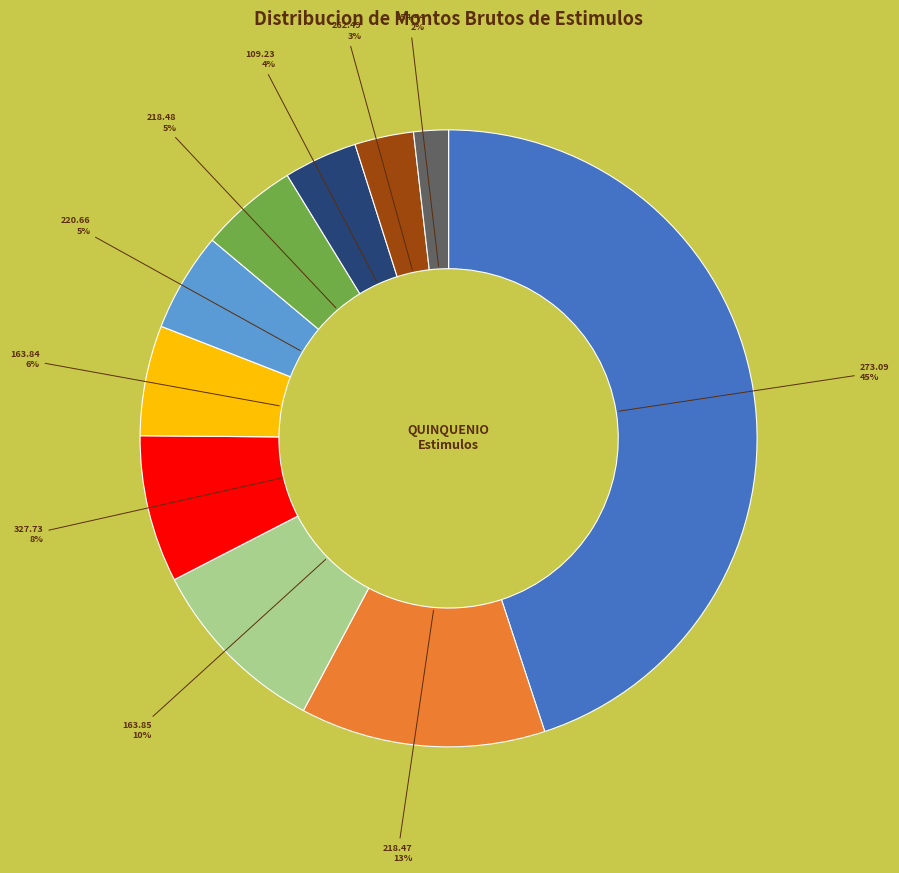

What percentage is the 109.23 slice, to the nearest percent?

4%